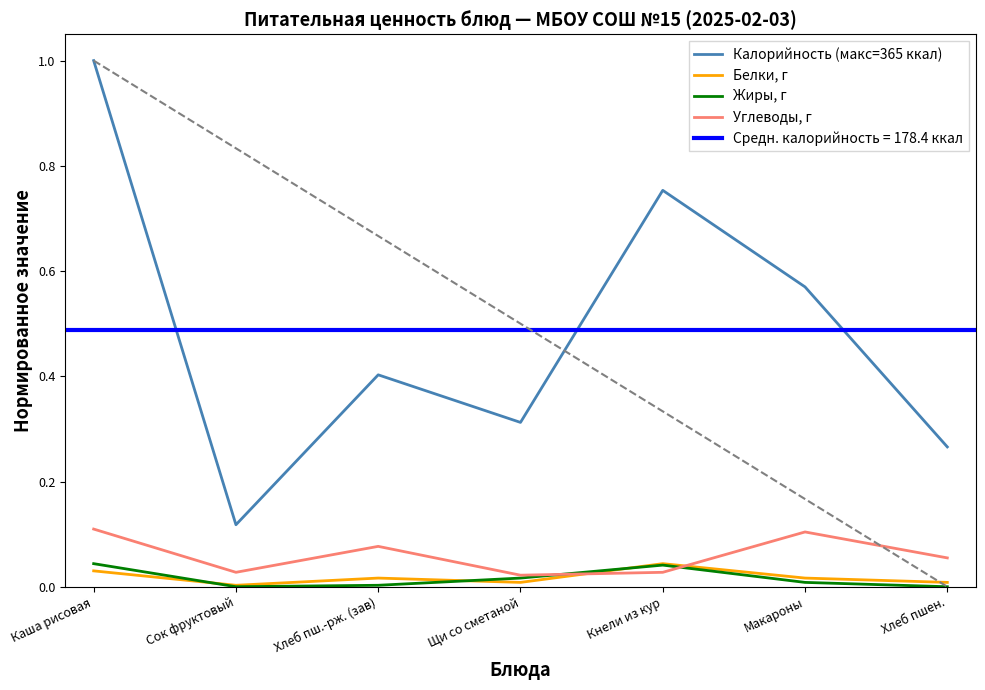

How many lines are shown in the chart?

4